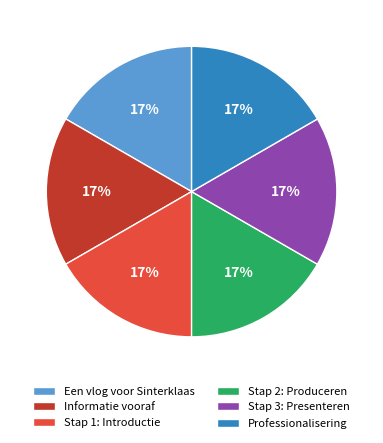

True or false: Stap 1: Introductie accounts for 17% of the total.

True